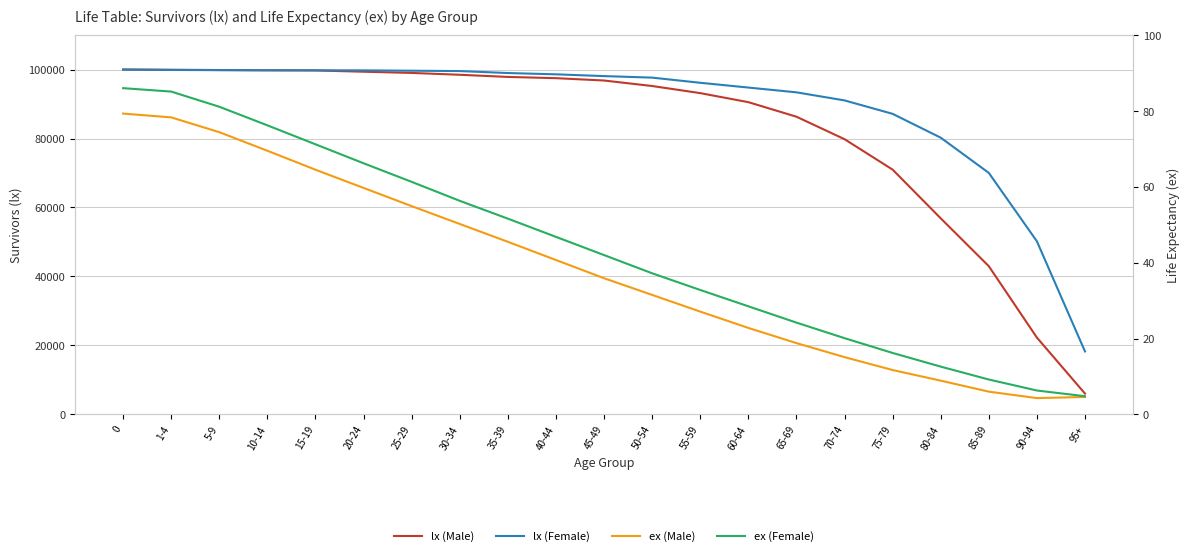

The value of lx (Female) at 65-69 is 152515.8. True or false?

False